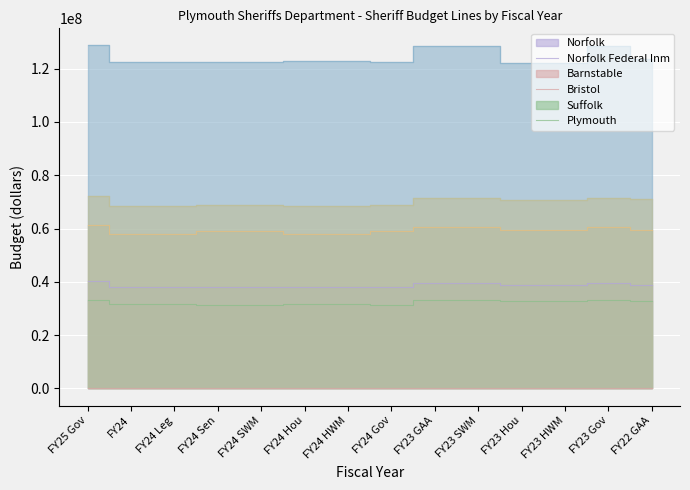

What position from the left is FY24 SWM?

5